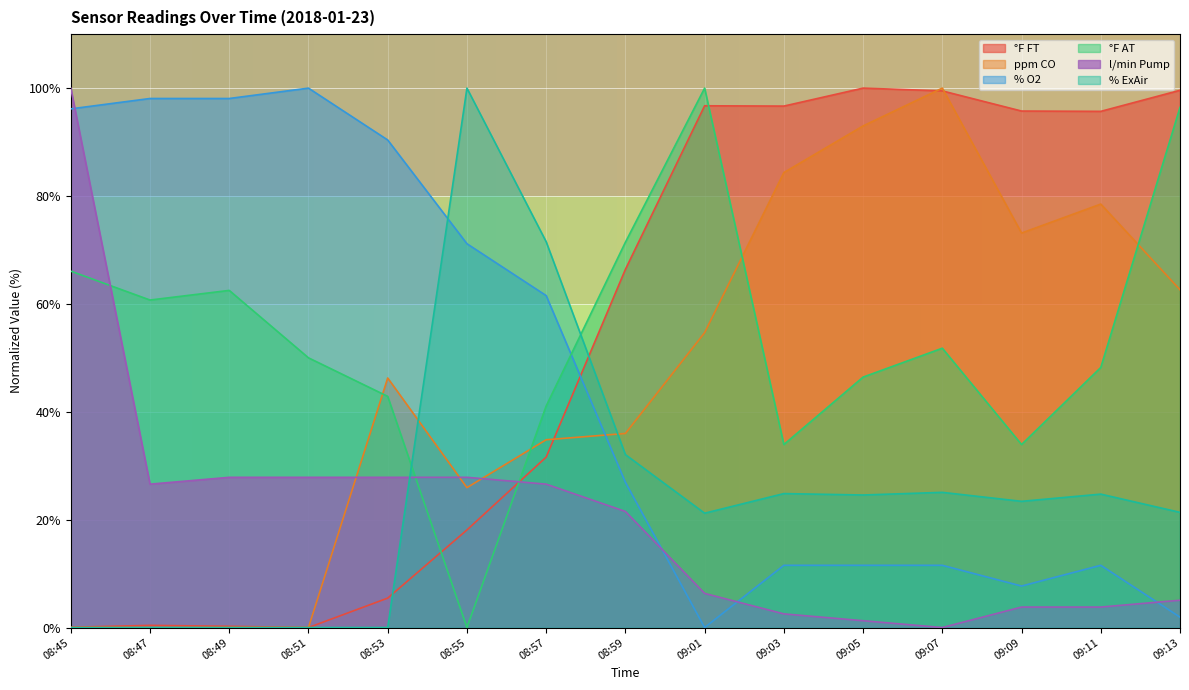

How many positive values does the l/min Pump series have?

14